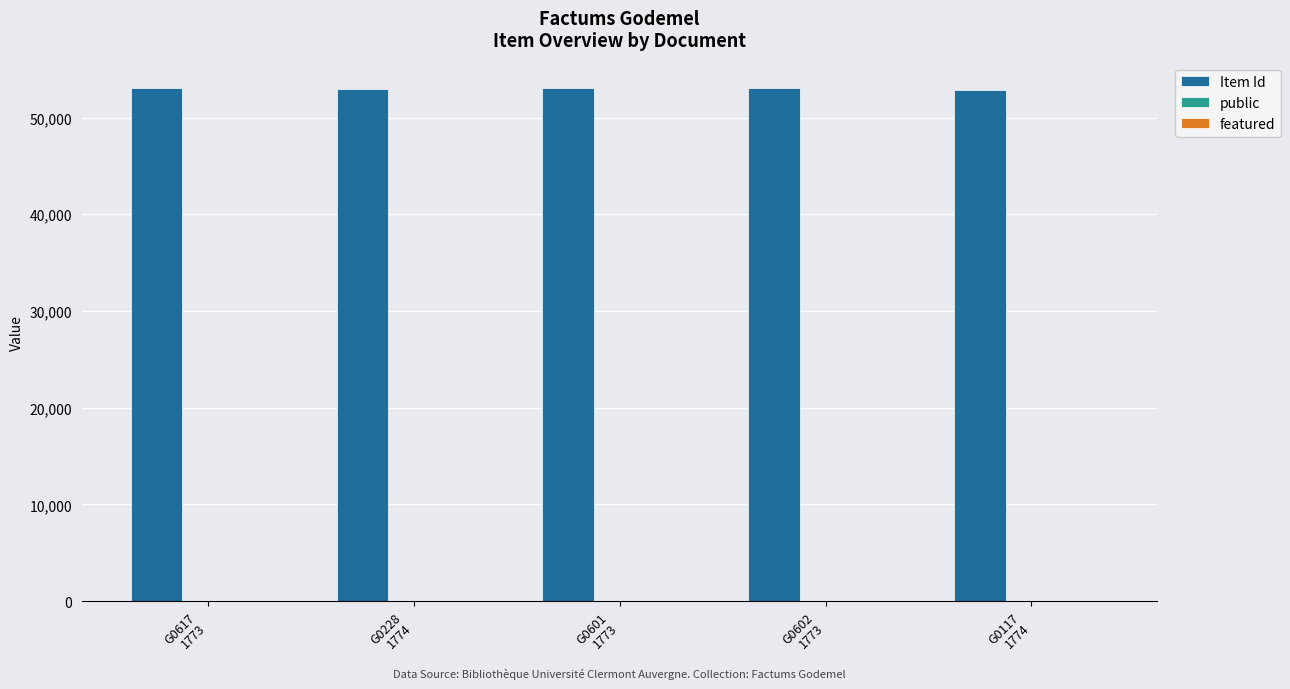

What value does the Item Id series have at G0117
1774?

52875